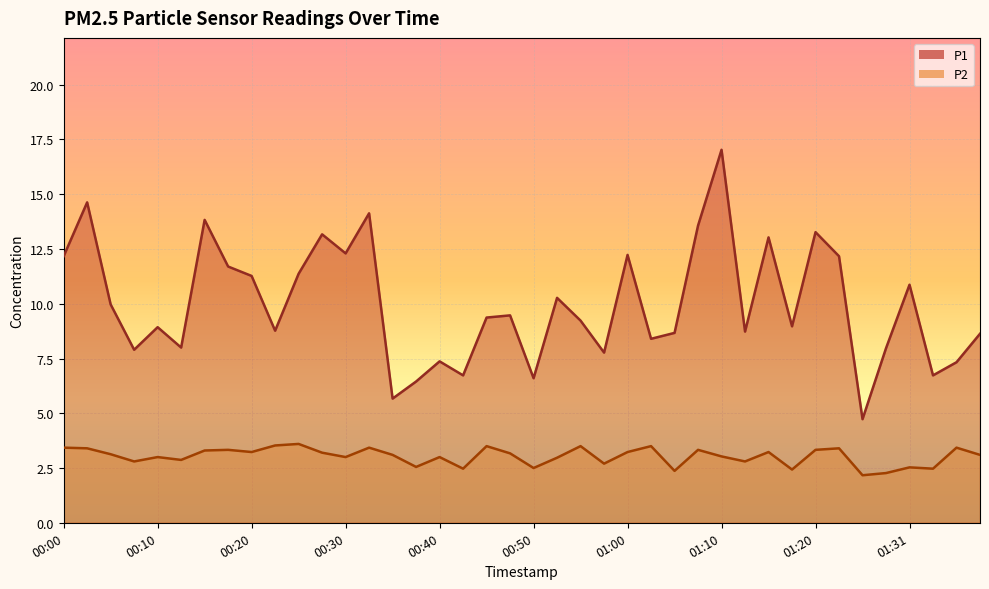

Which label corresponds to the largest value in the chart?

01:10